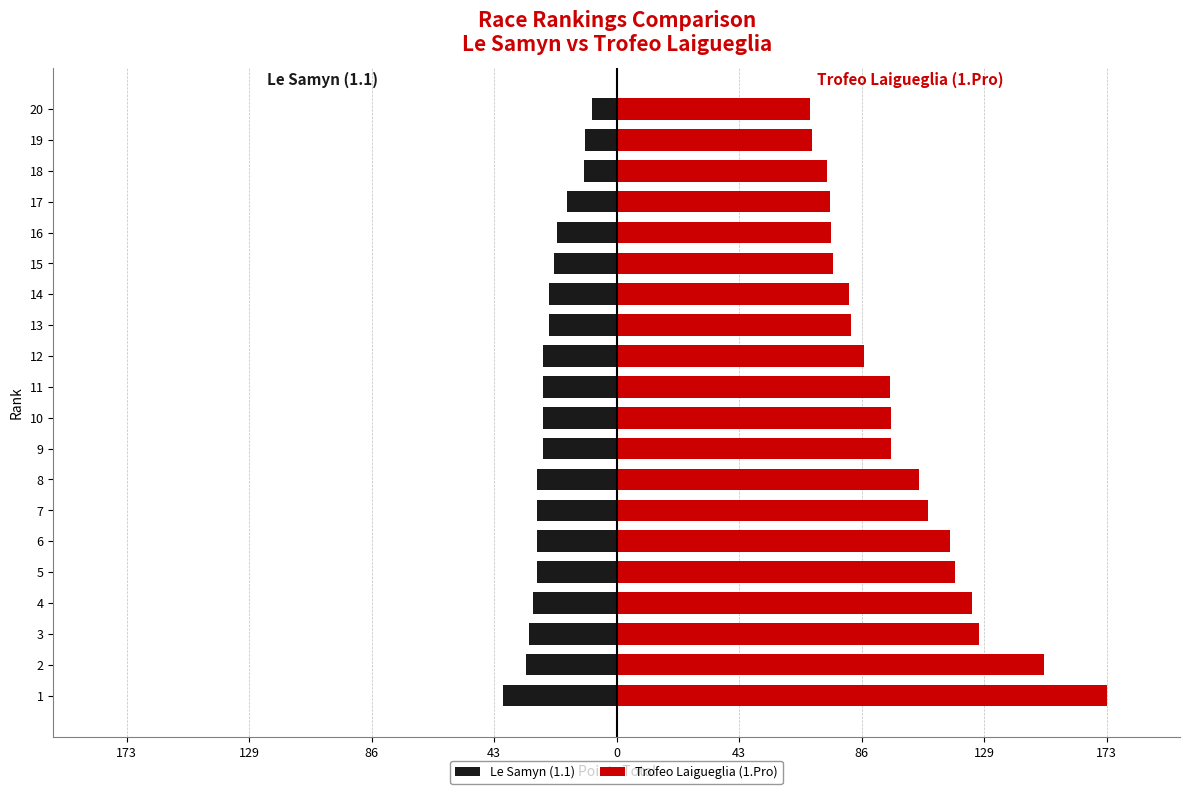

At how many categories does at least one series exceed -5?

20